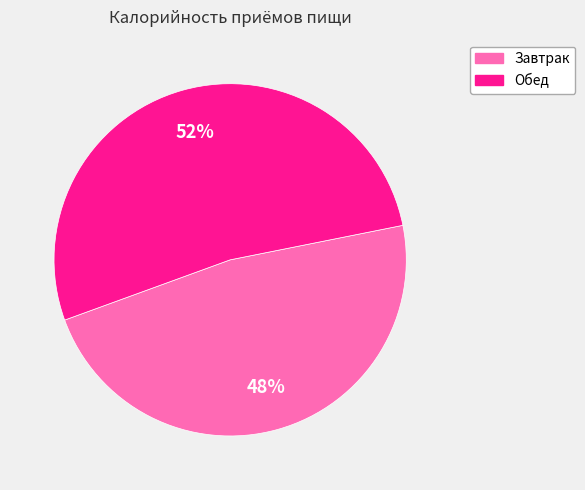

True or false: Обед accounts for 43% of the total.

False